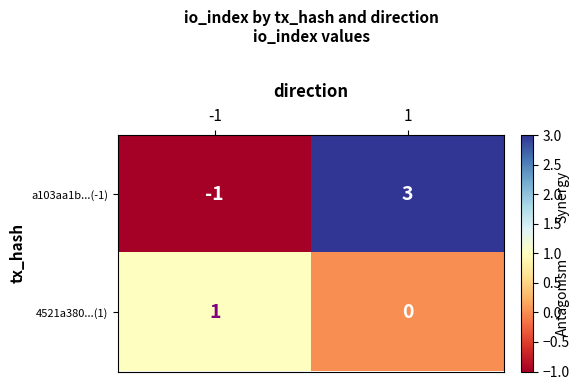

Rank the series by their average value, from highest to lowest.

a103aa1b...(-1), 4521a380...(1)